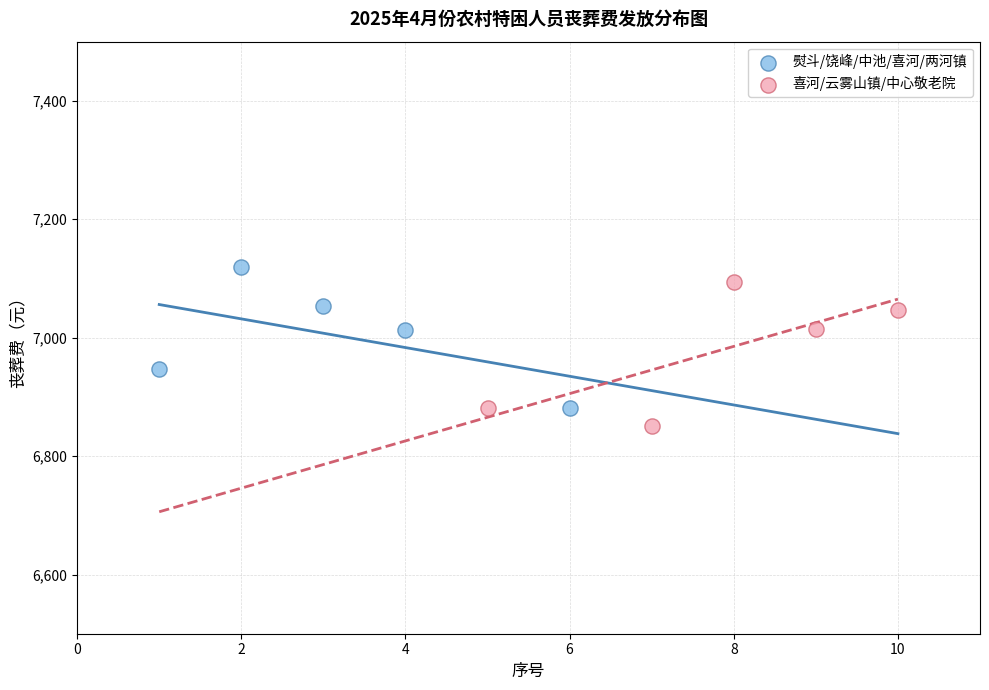

Which series contains the lowest Y value?

喜河/云雾山镇/中心敬老院